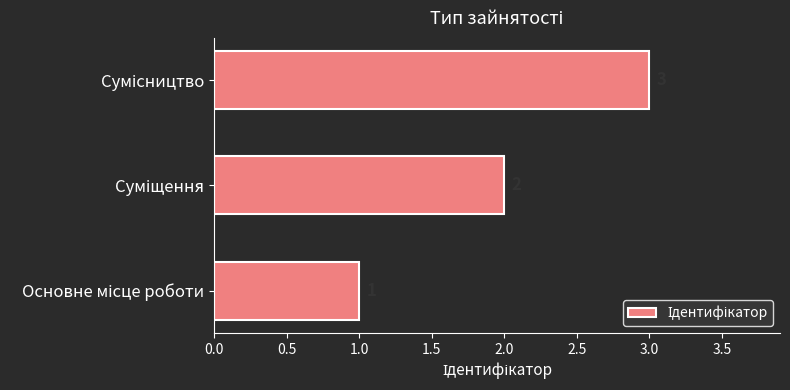

Count the values in the range 1 to 3.

3